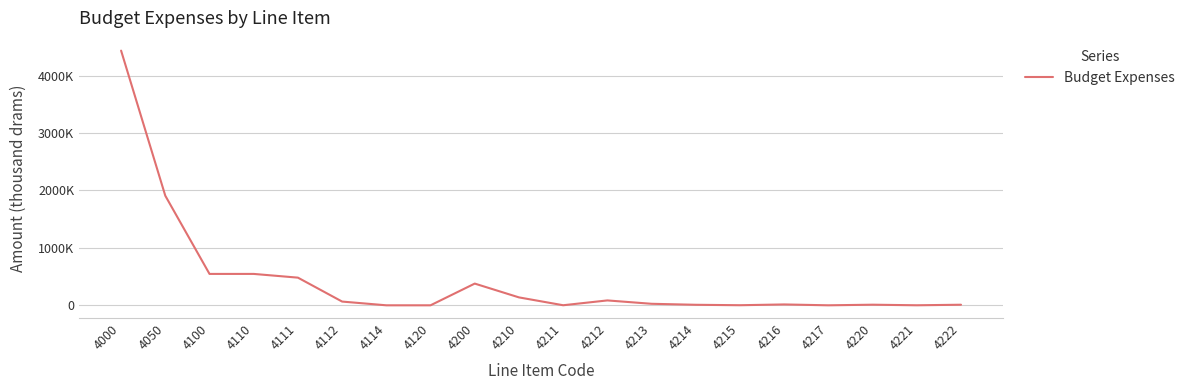

Is this an area chart (filled region under the line)?

No